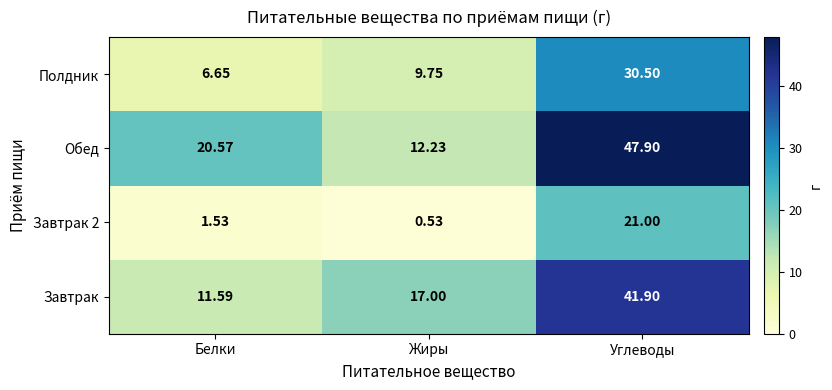

Which category has the lowest value in the Завтрак 2 series?

Жиры